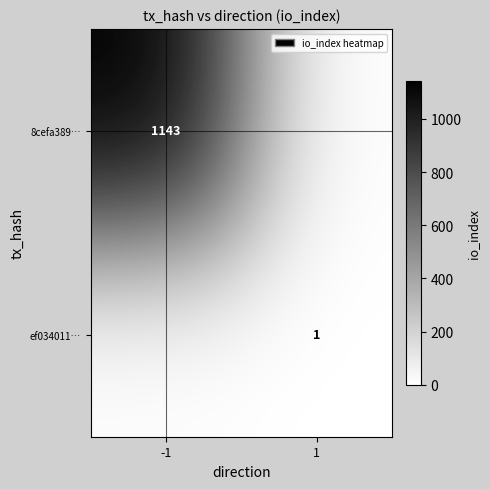

The value of ef034011… at 1 is 1. True or false?

True